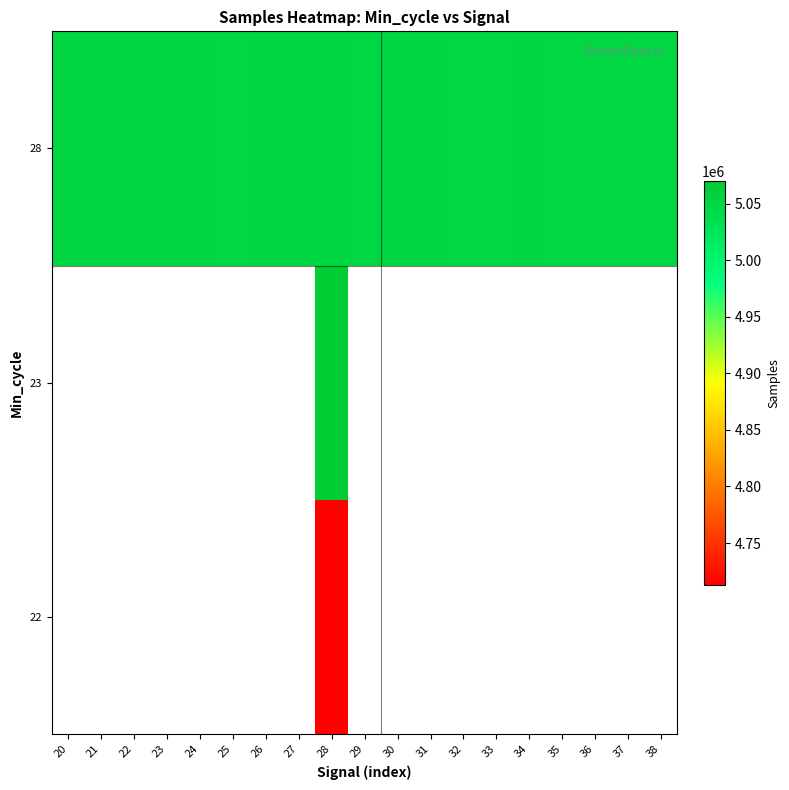

What is the difference between the 28 values at 38 and 31?

851.0